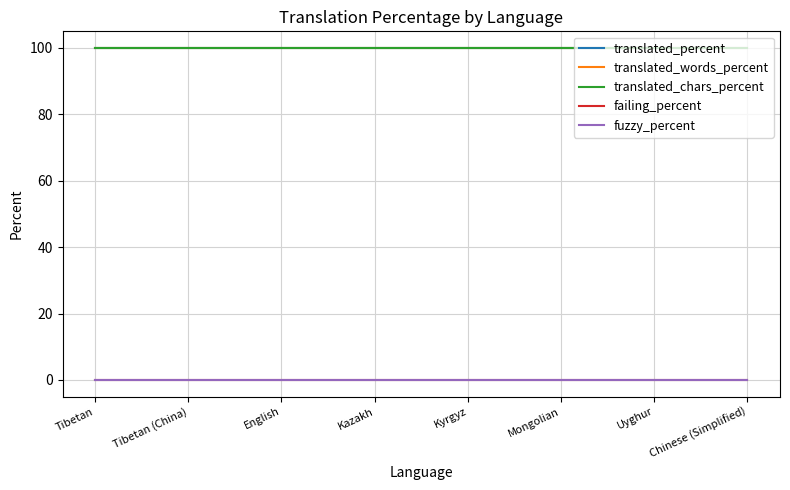

Reading right to left, extract all data points from this chart.

translated_percent: 100	100	100	100	100	100	100	100
translated_words_percent: 100	100	100	100	100	100	100	100
translated_chars_percent: 100	100	100	100	100	100	100	100
failing_percent: 0	0	0	0	0	0	0	0
fuzzy_percent: 0	0	0	0	0	0	0	0